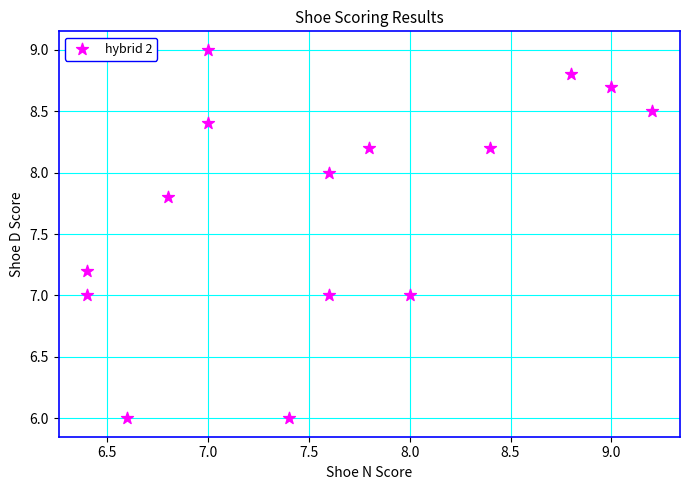

What is the range of X values (max minus min)?

2.8